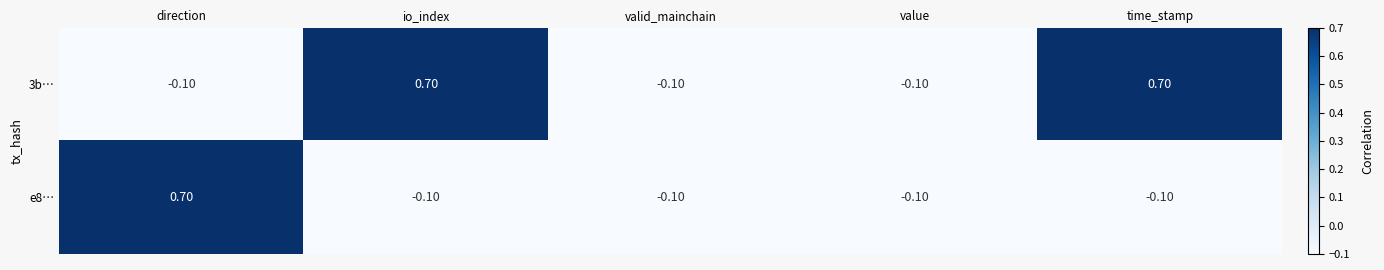

Which series has the largest total across all categories?

3b…